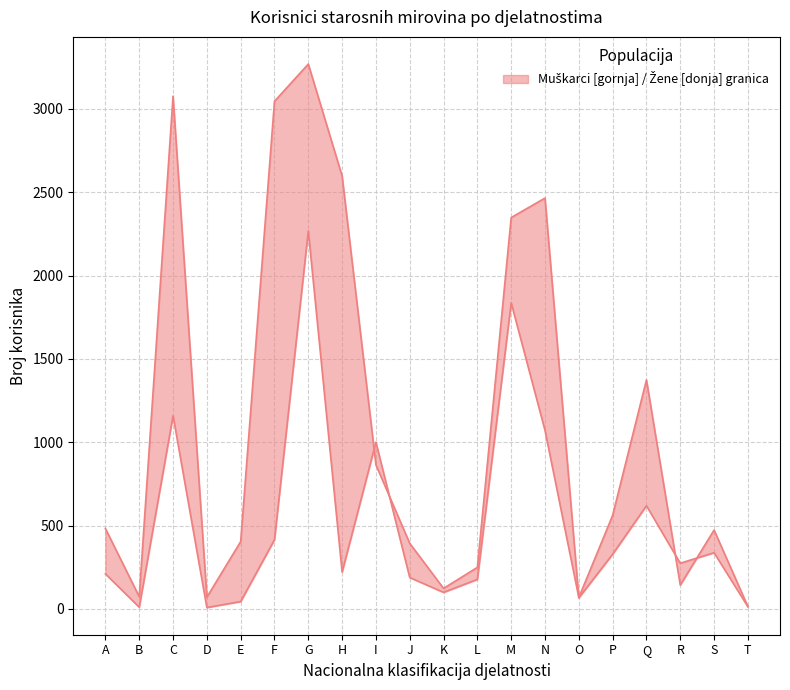

Does the chart have visible grid lines?

Yes